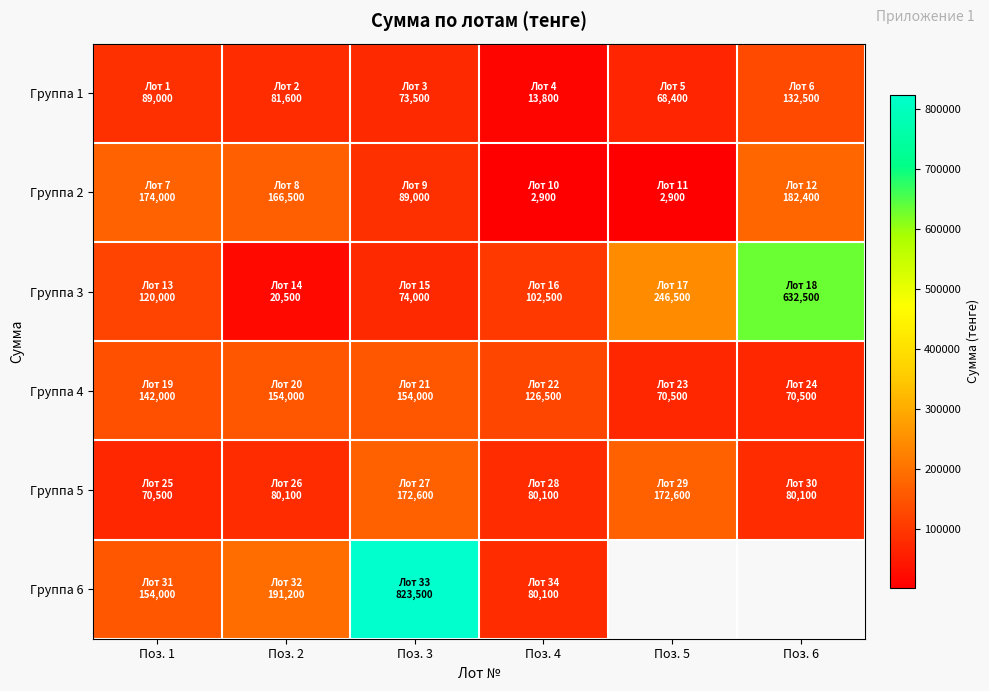

What is the difference between the maximum and minimum values in the Группа 5 series?

102100.0